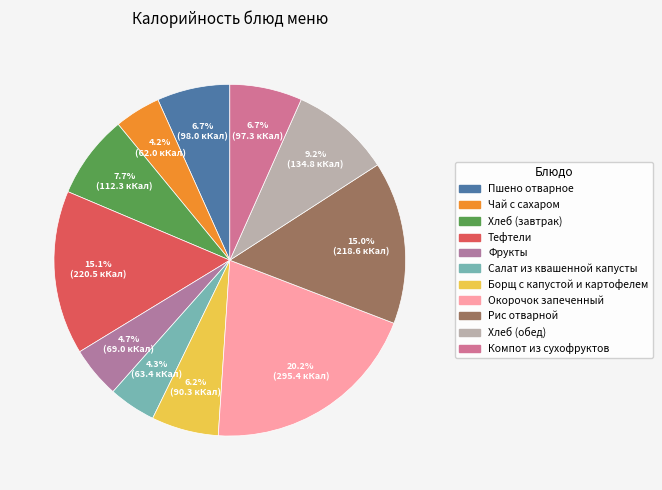

To the nearest percent, what is the average slice percentage?

9%